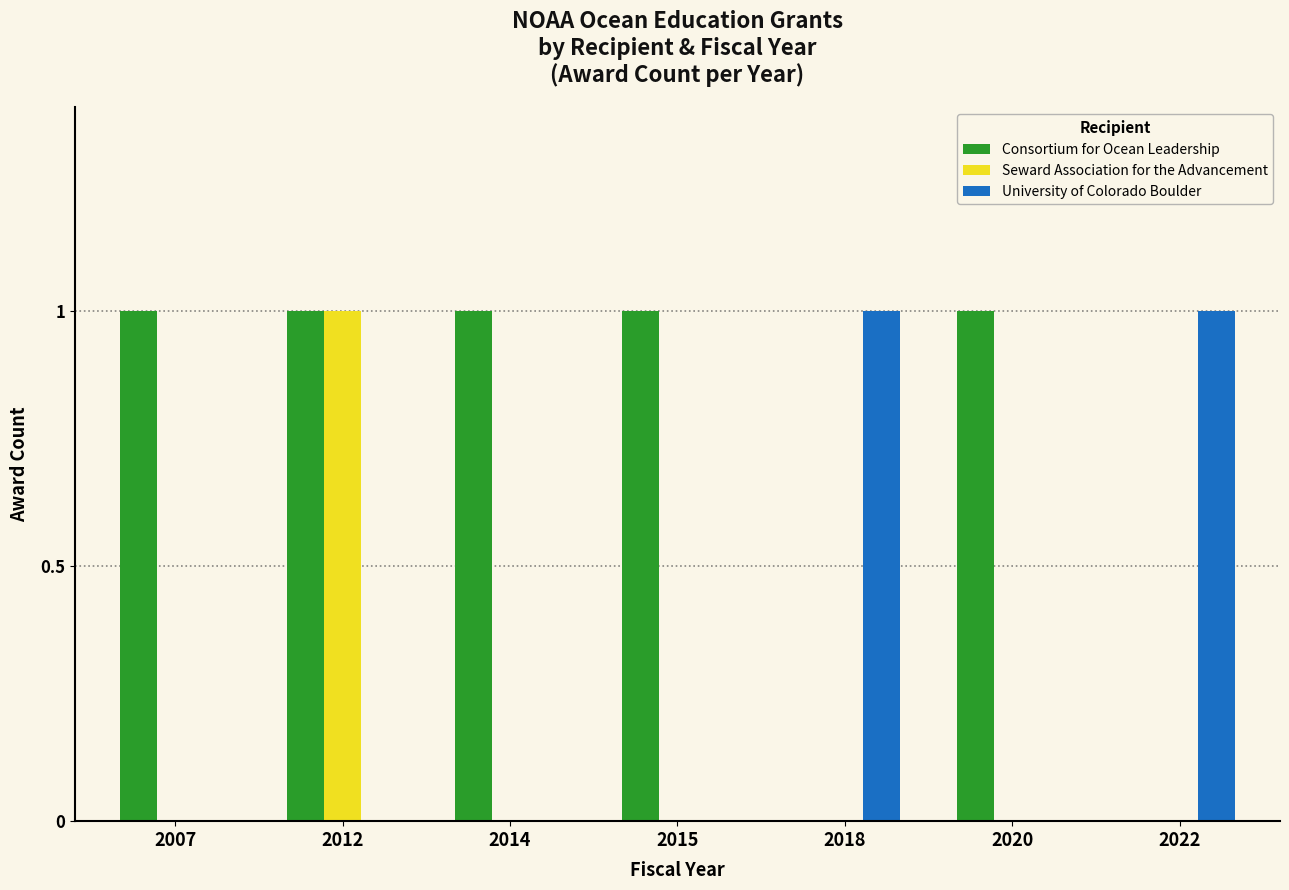

Reading left to right, extract all data points from this chart.

Consortium for Ocean Leadership: 1	1	1	1	0	1	0
Seward Association for the Advancement: 0	1	0	0	0	0	0
University of Colorado Boulder: 0	0	0	0	1	0	1